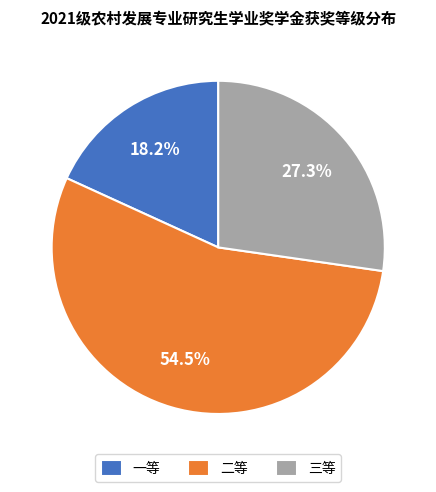

Which slice is the smallest?

一等